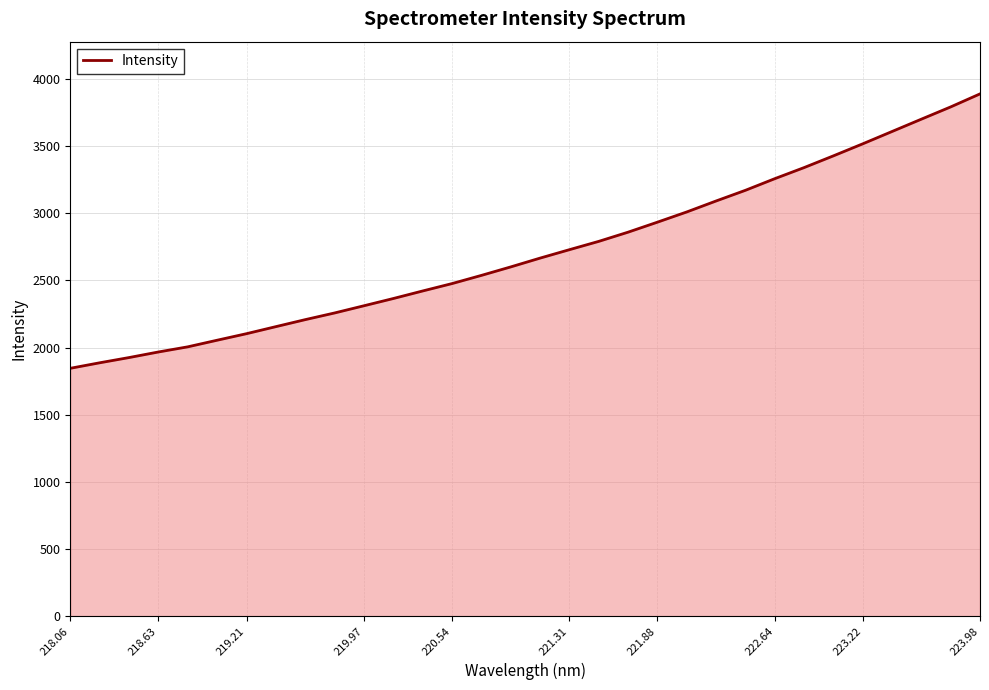

What is the difference between the maximum and minimum values?

2043.6